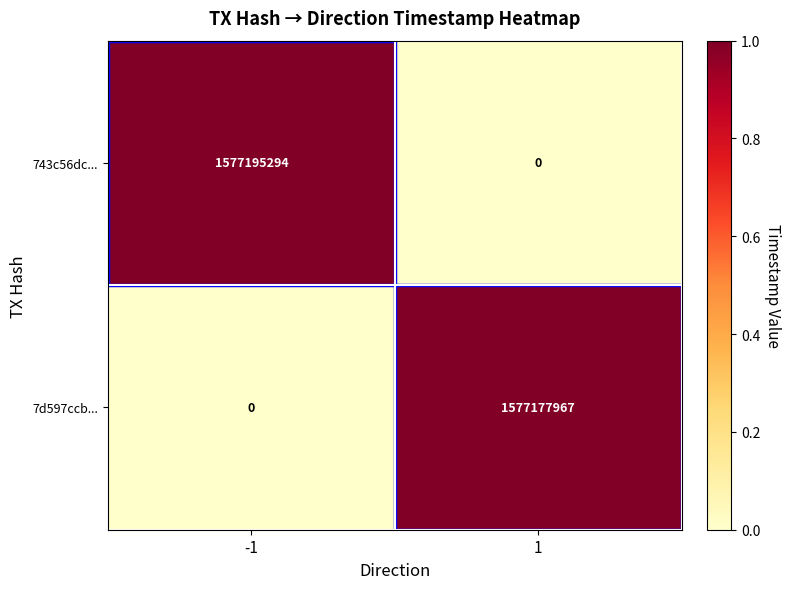

Which series changed the most between -1 and 1?

743c56dc...